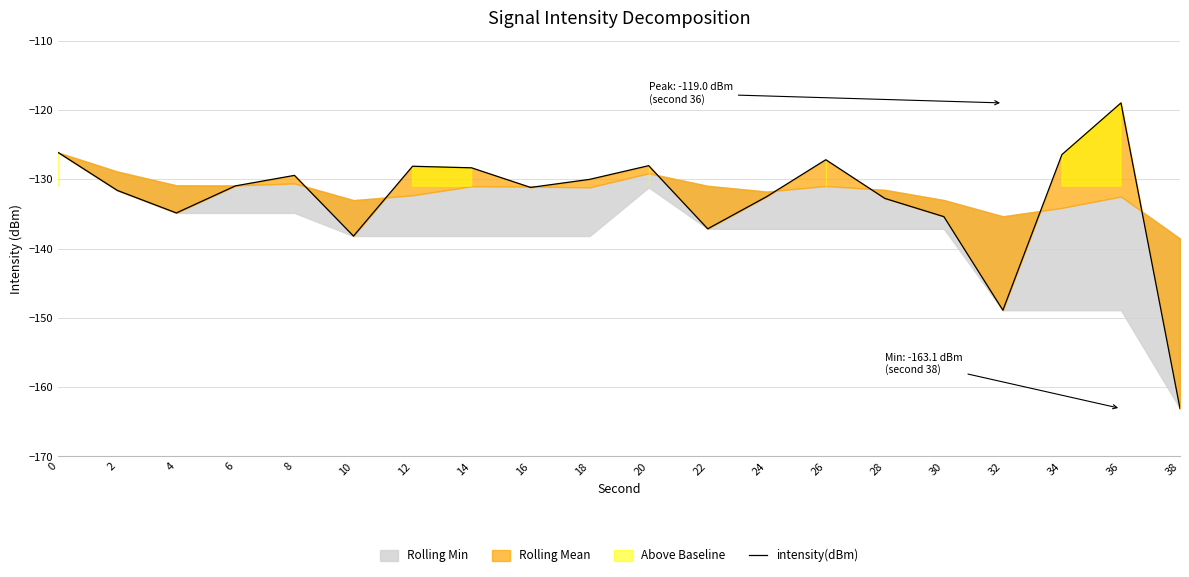

What is the minimum value shown in the chart?

-163.1